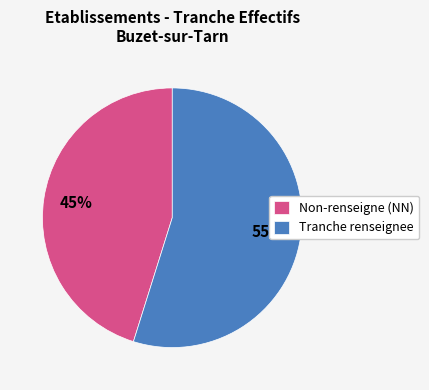

The Tranche renseignee slice represents 68% of the pie. True or false?

False